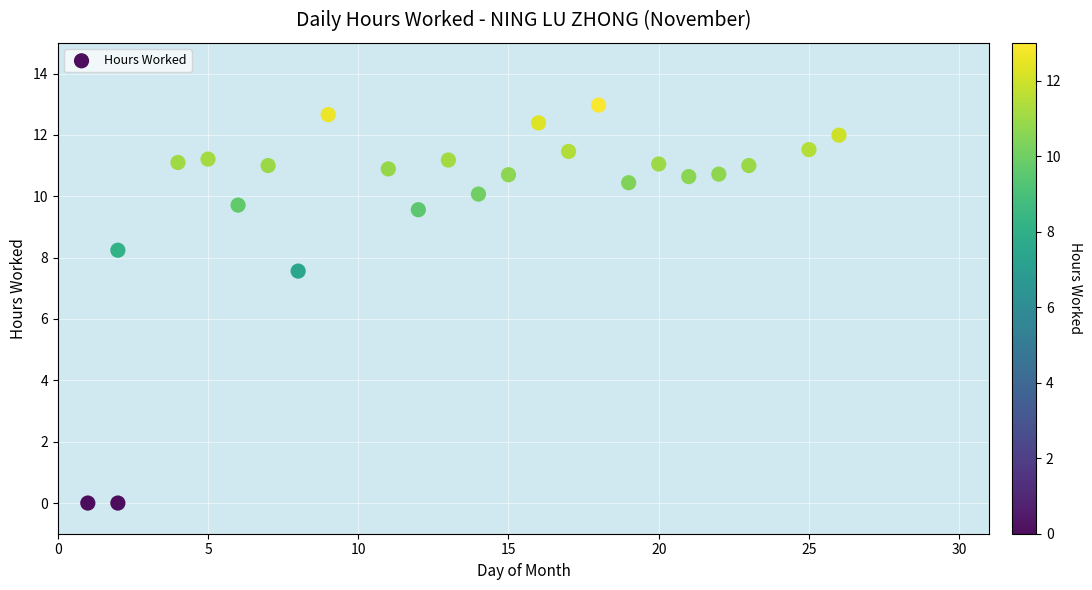

What Y value in the scatter plot is closest to 6?

7.6